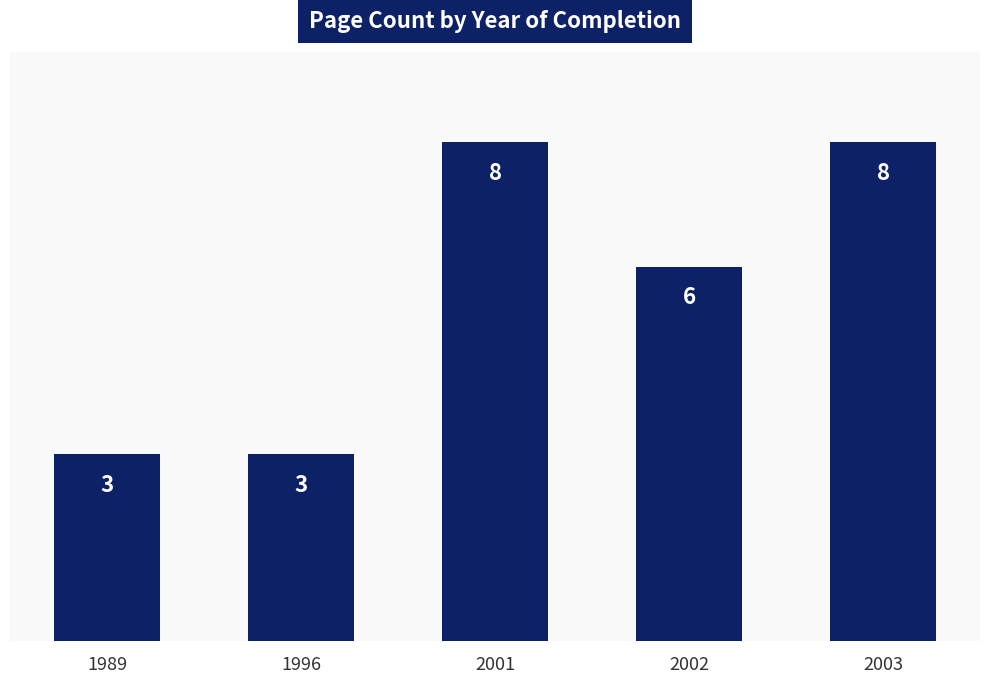

What is the difference between the maximum and minimum values?

5